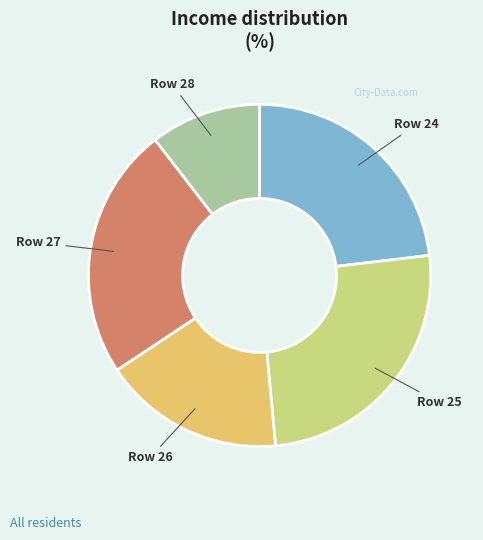

How many slices are in this pie chart?

5